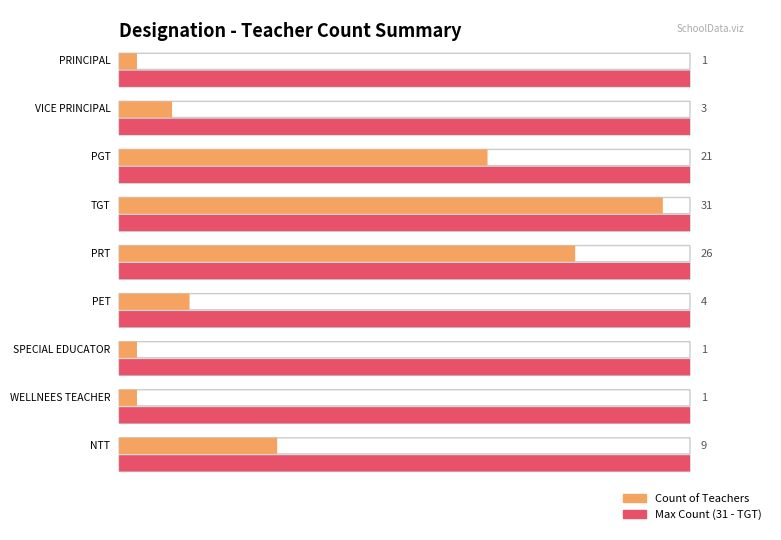

What is the change in value from 5 to 7?

-3